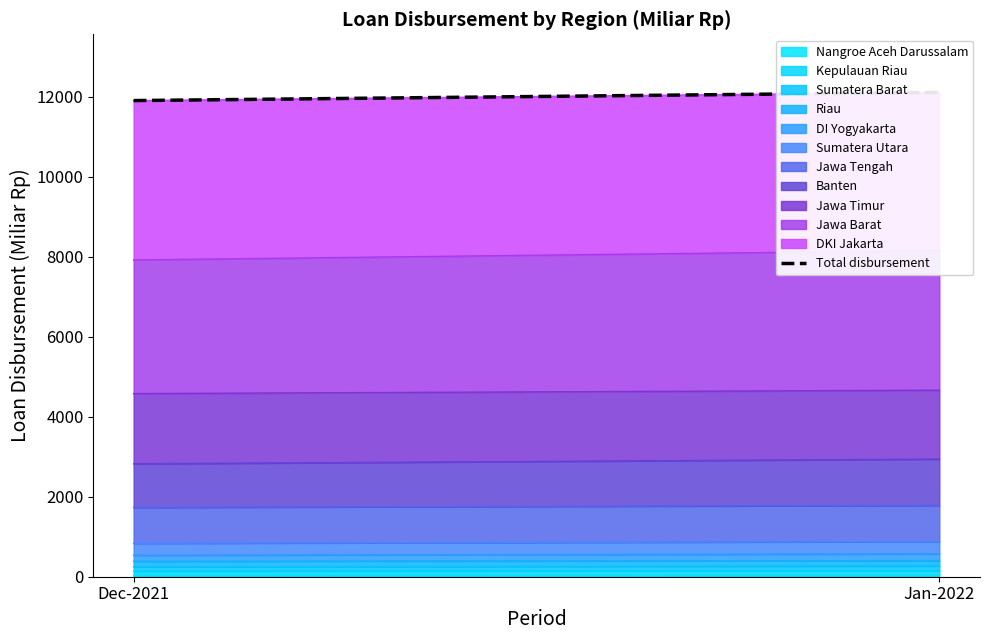

True or false: the data shows 5397.4 at Dec-2021.

False